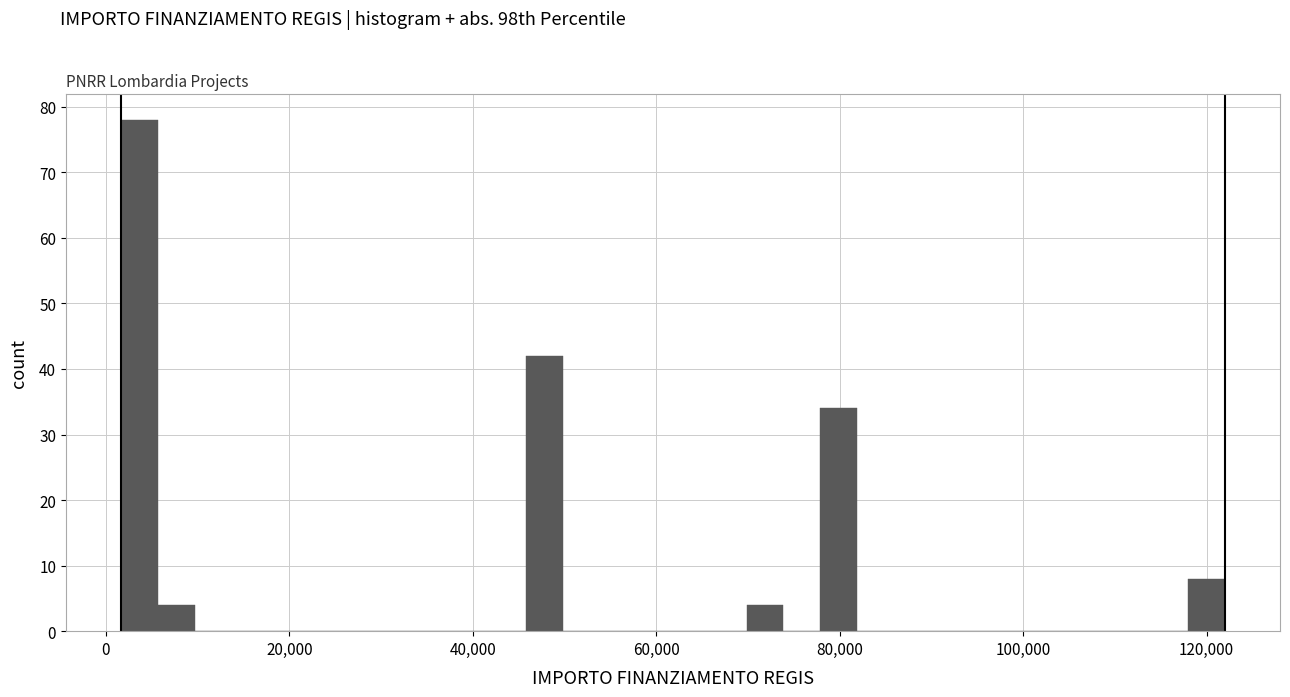

Read against the x-axis, roughly where is the centre of the tallest bar?

4000